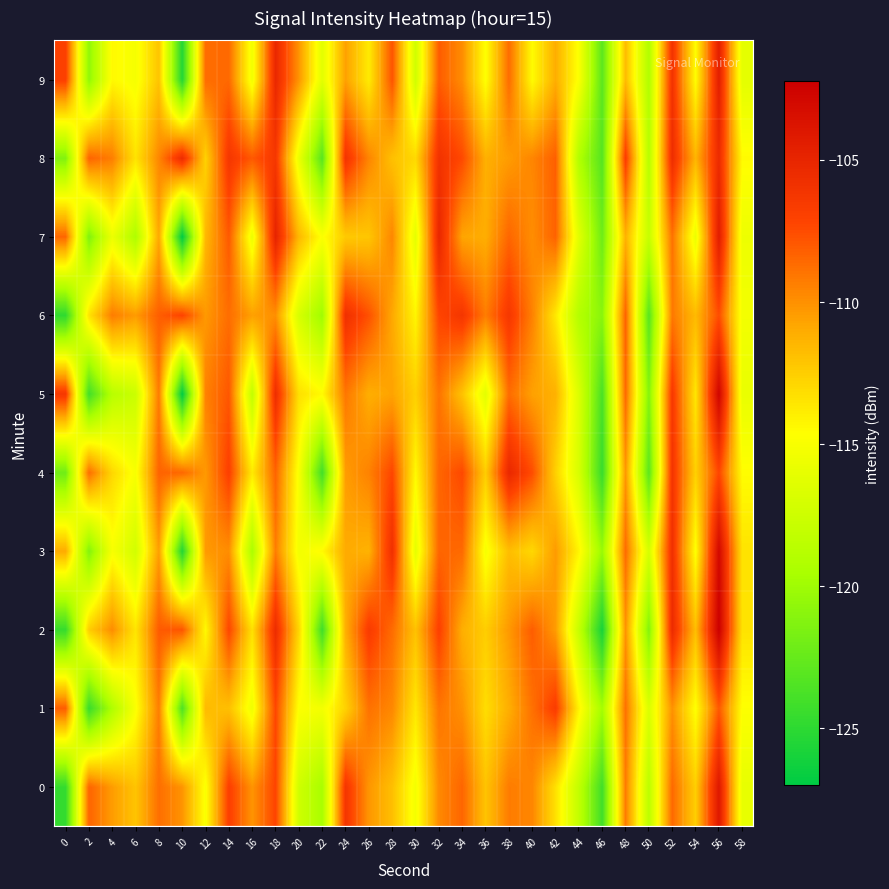

How many categories are shown in the chart?

30